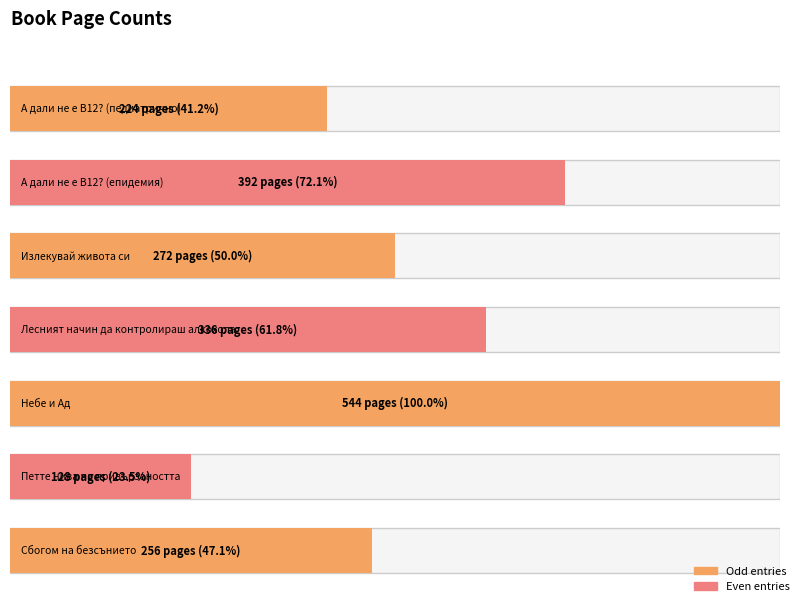

Reading left to right, extract all data points from this chart.

А дали не е B12? (педиатрично)=224	А дали не е B12? (епидемия)=392	Излекувай живота си=272	Лесният начин да контролираш алкохола=336	Небе и Ад=544	Петте нива на привързаността=128	Сбогом на безсънието=256